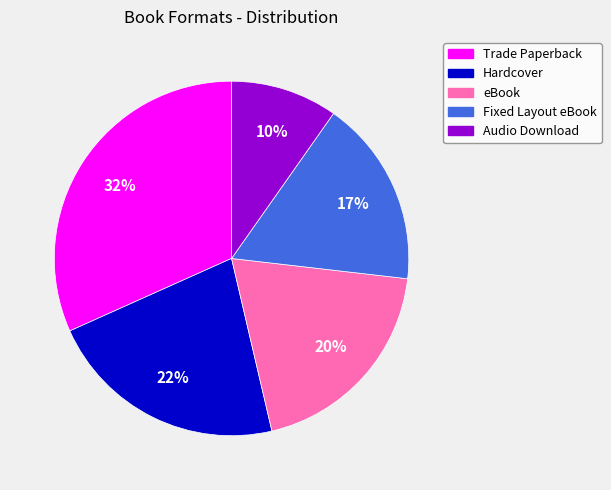

Is the sum of Trade Paperback and eBook greater than half?

Yes